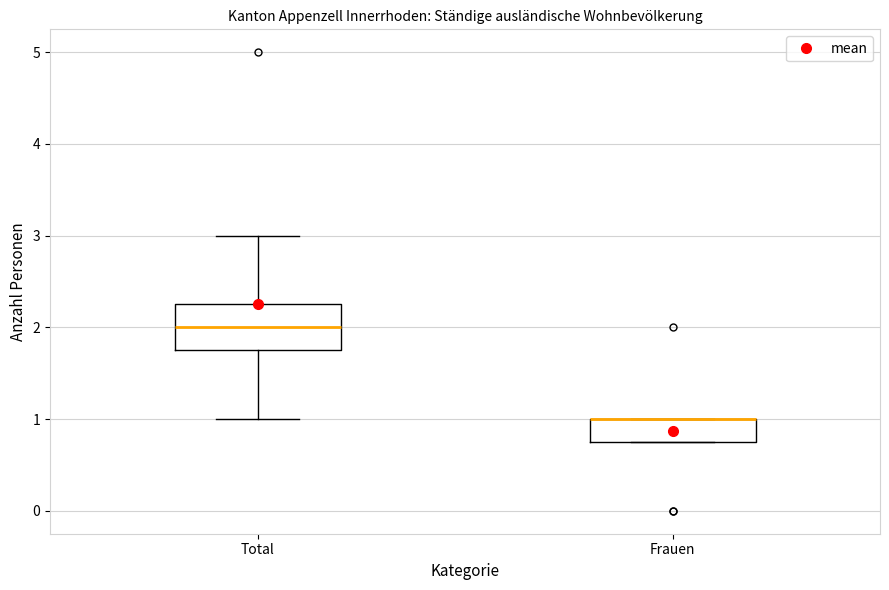

Where is the lower edge of the box for Total on the y-axis? The values are not printed on the chart, so give them approximately, as read against the axis.

1.8